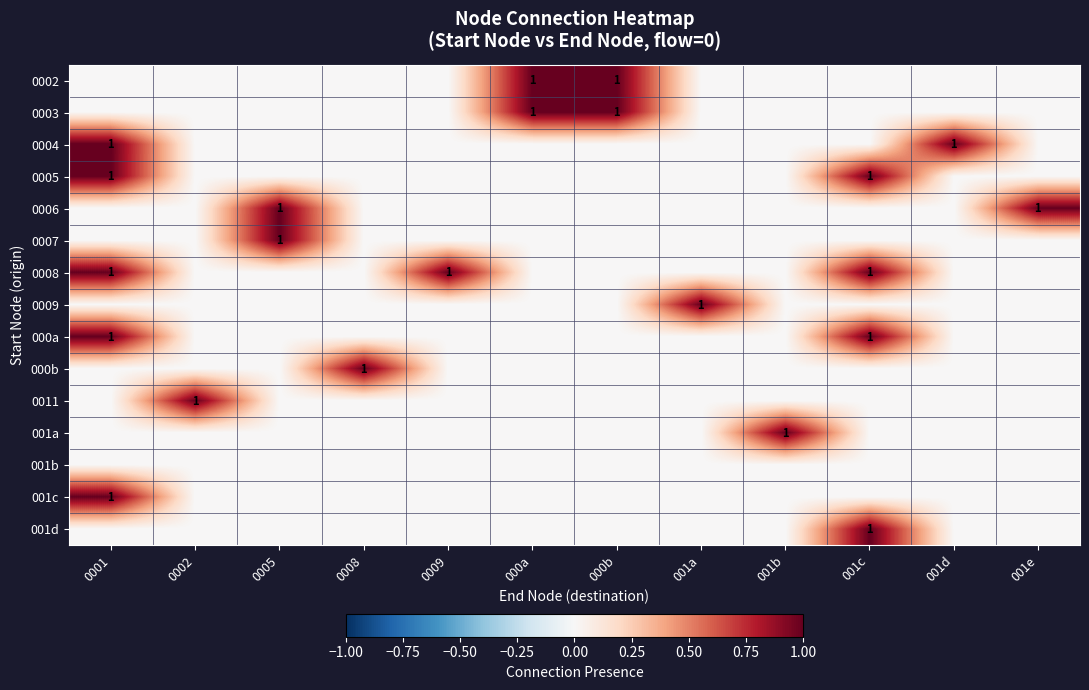

How many values in 000a are above zero?

2